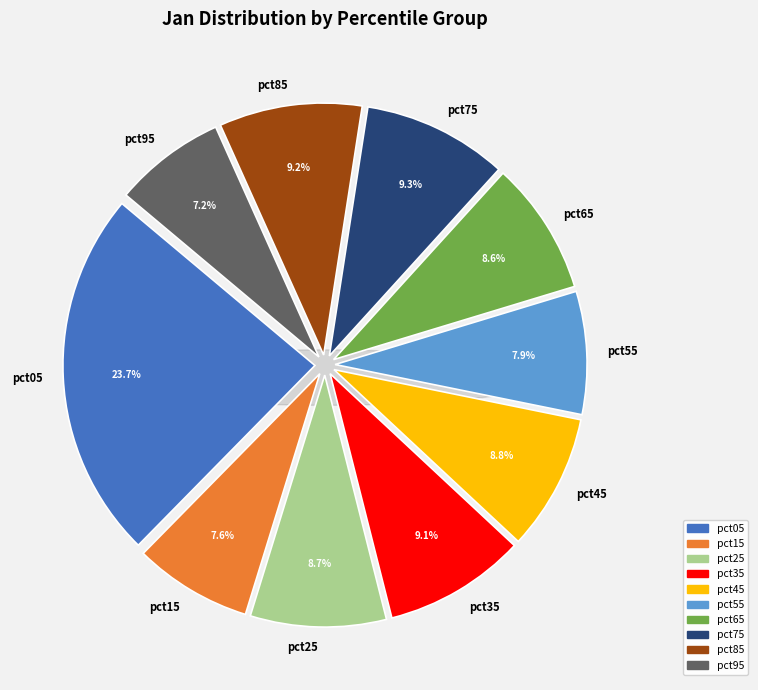

Which slice is the smallest?

pct95